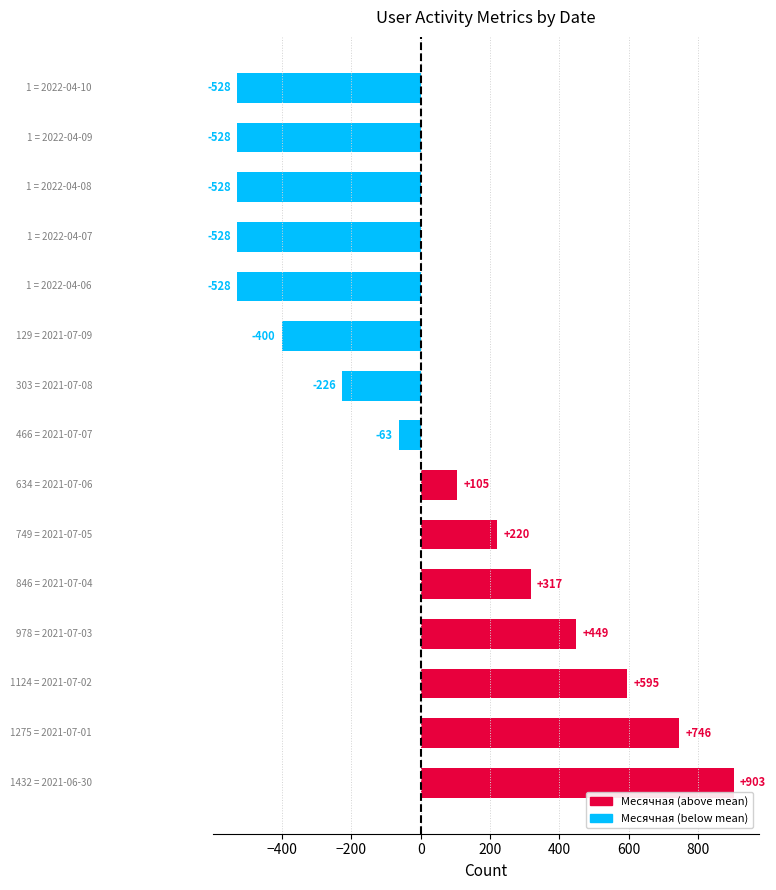

Count the number of categories in the chart.

15